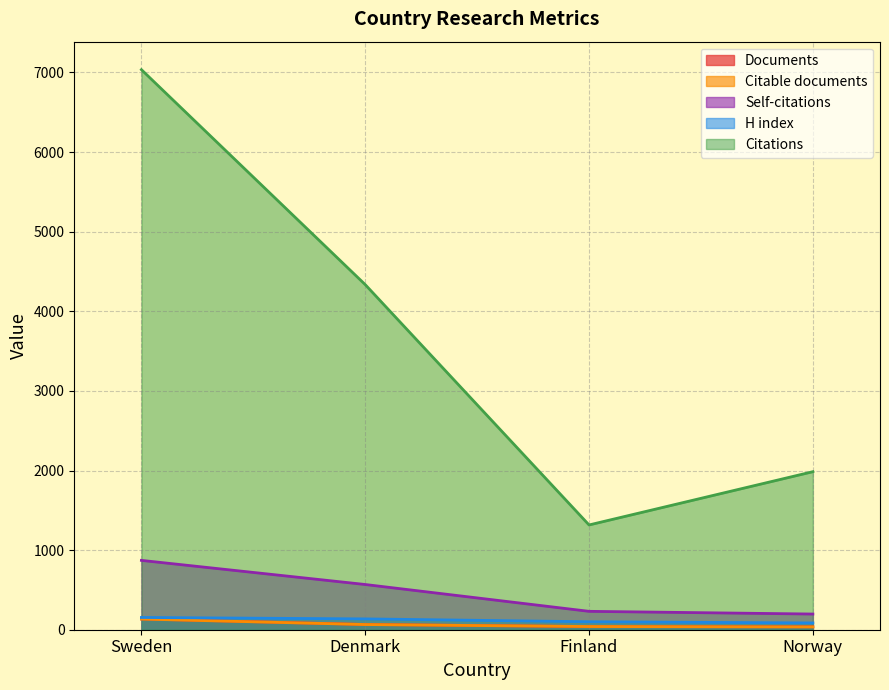

What is the difference between the Citable documents values at Denmark and Norway?

30